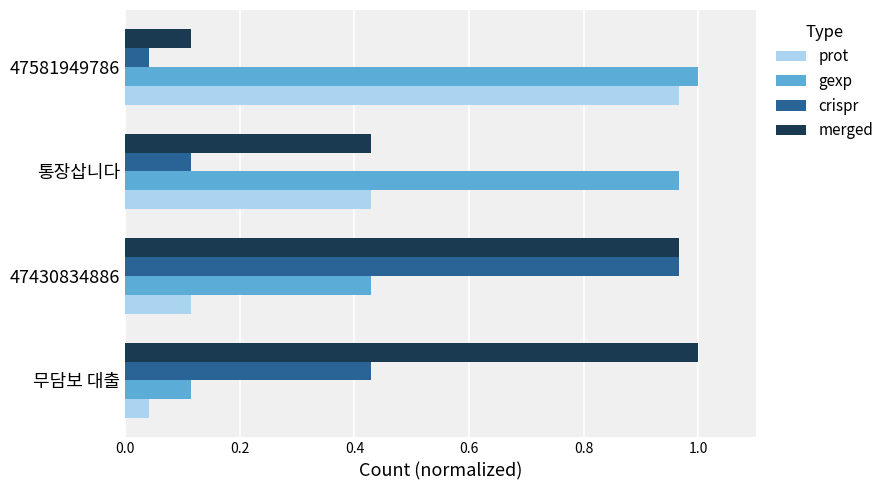

Which category has the highest value in the merged series?

무담보 대출